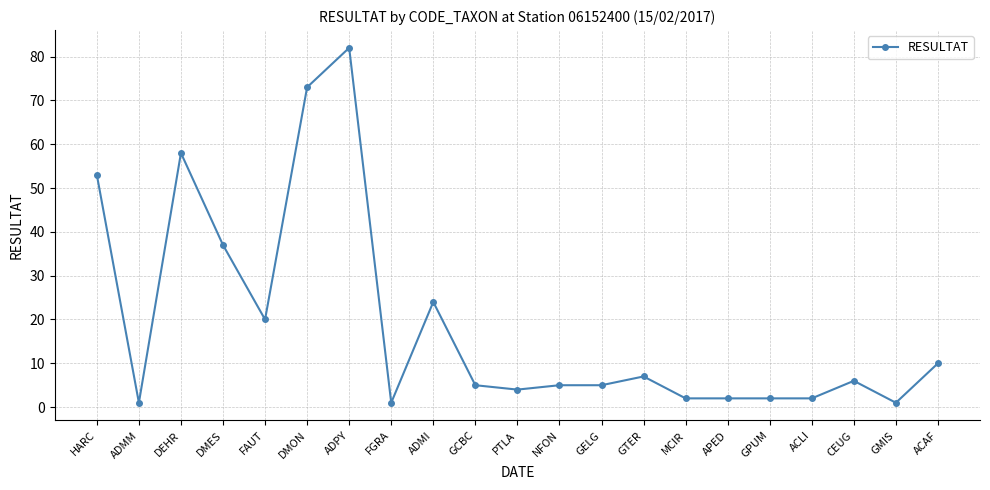

What is the difference between the values at CEUG and ADMM?

5